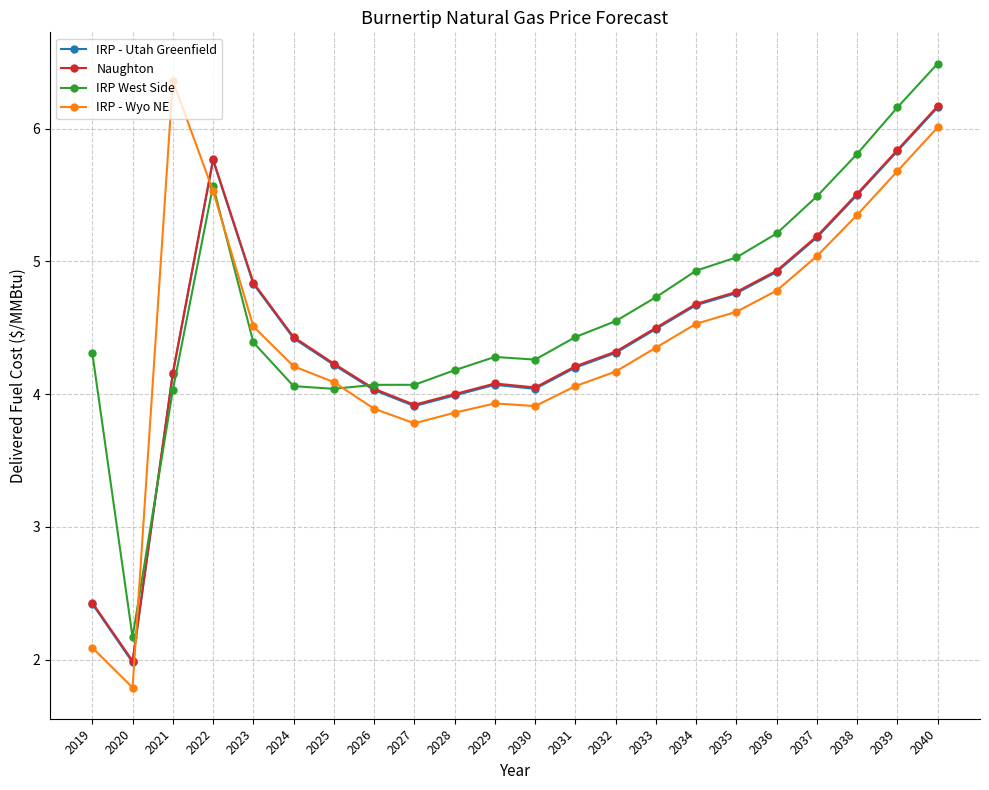

What is the total value across all series at 2021?

18.7